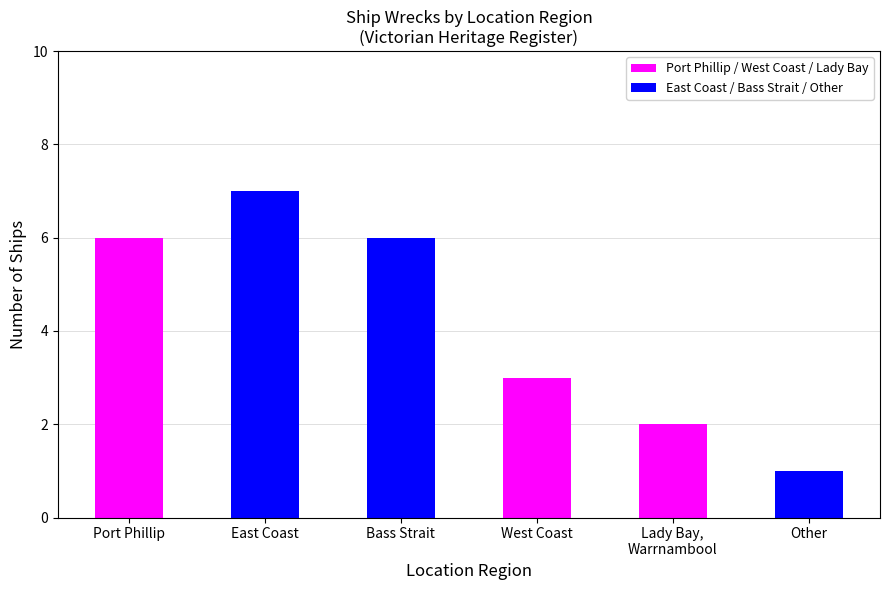

How many values in the East Coast / Bass Strait / Other series are below 1?

3